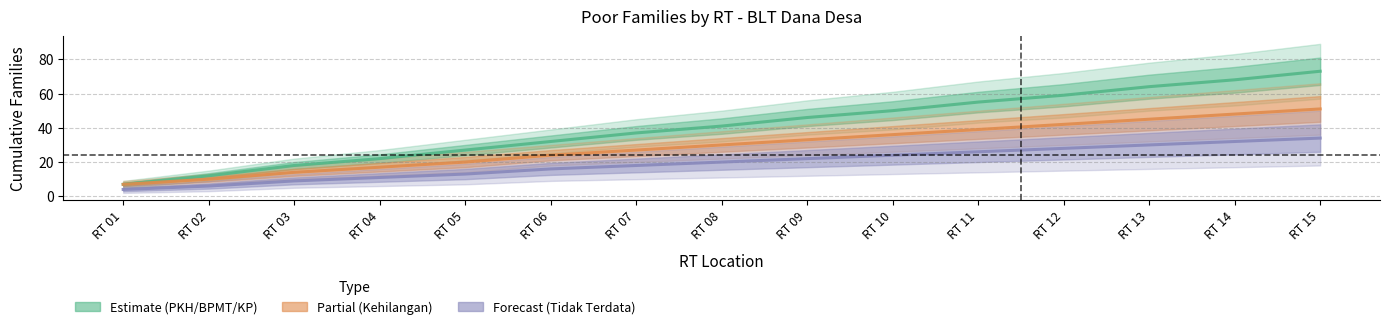

What is the spread (max minus min) of values at RT 09?

24